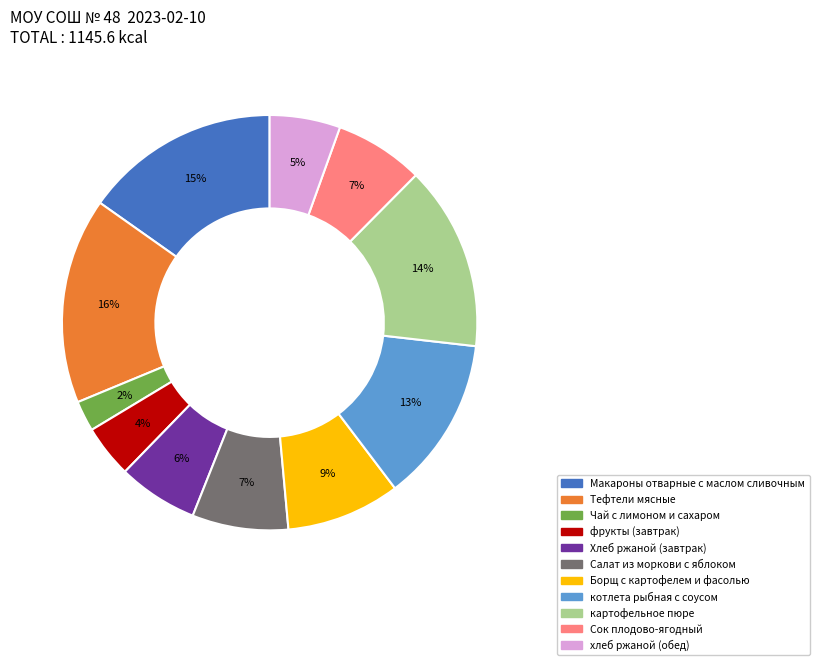

What is the ratio of the value at Салат из моркови с яблоком to the value at Борщ с картофелем и фасолью?

0.8